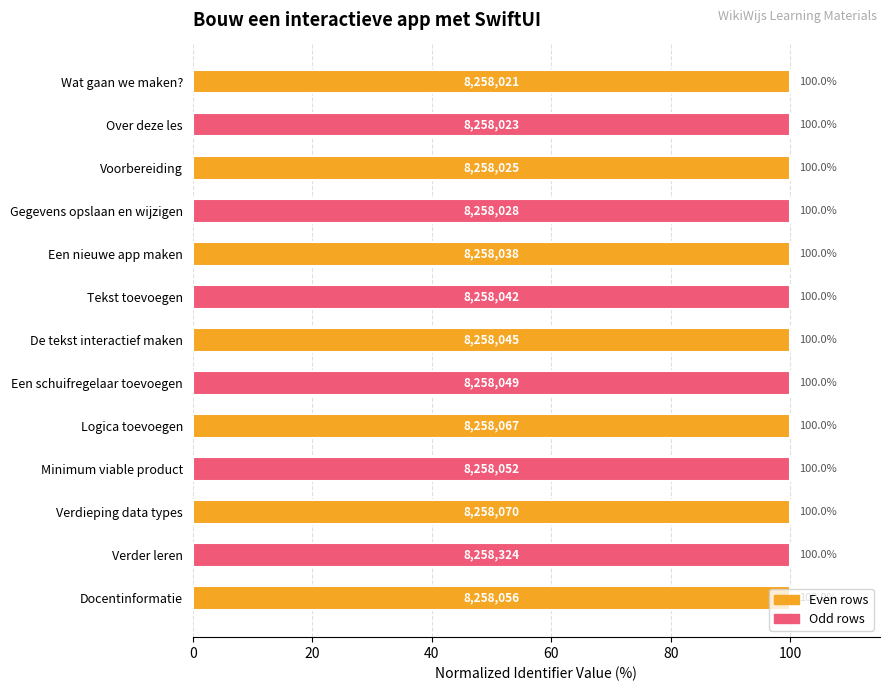

What is the label of the 7th bar from the top?

De tekst interactief maken